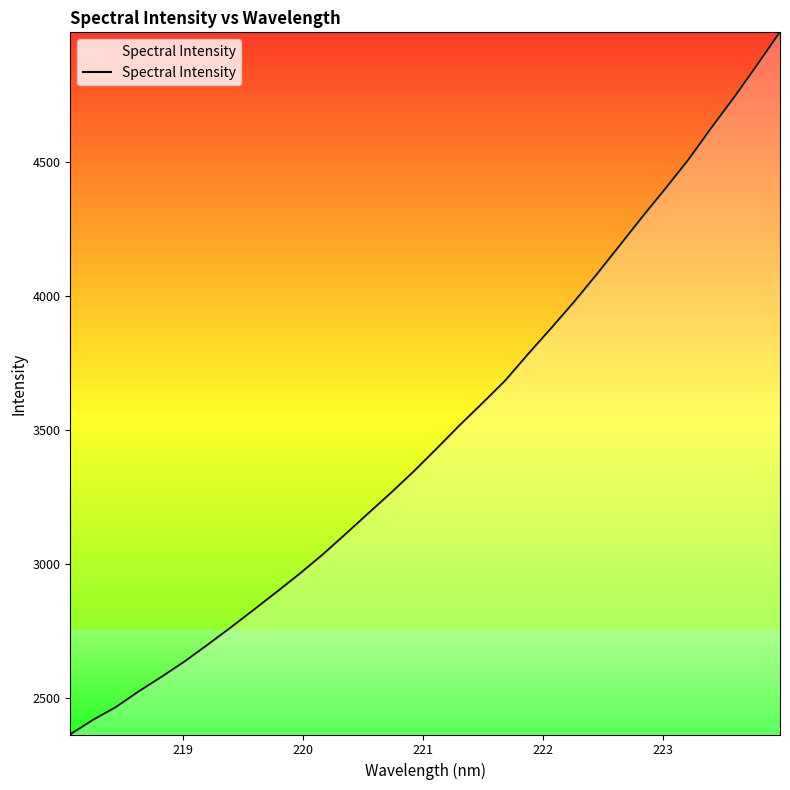

What is the difference between the maximum and minimum values?

2616.5